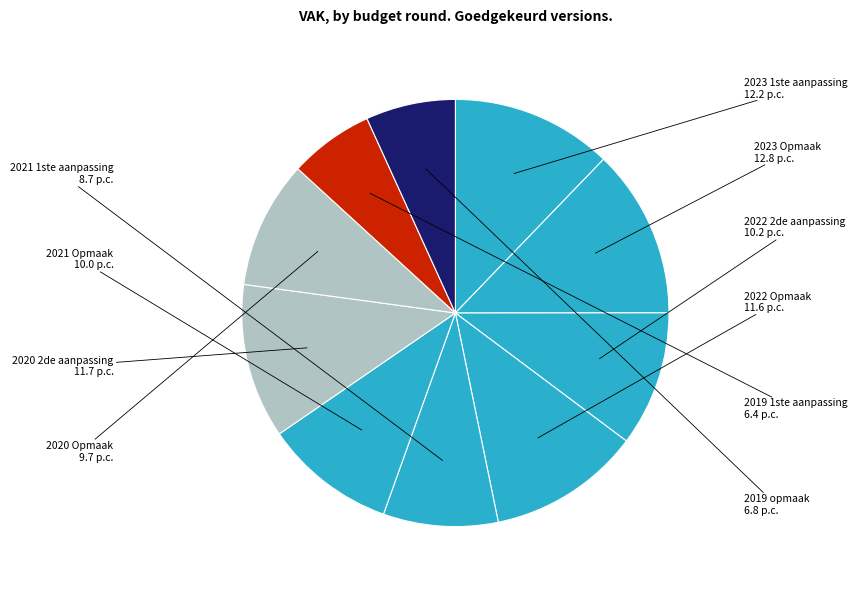

Which category has the smallest portion of the pie?

2019 1ste aanpassing